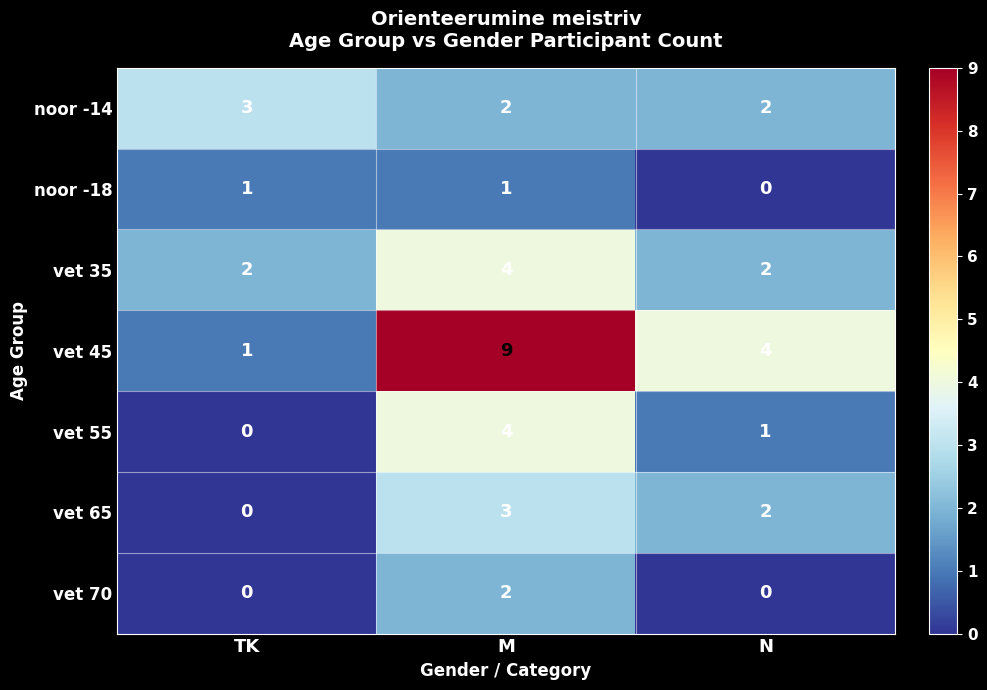

Which series has the largest total across all categories?

vet 45